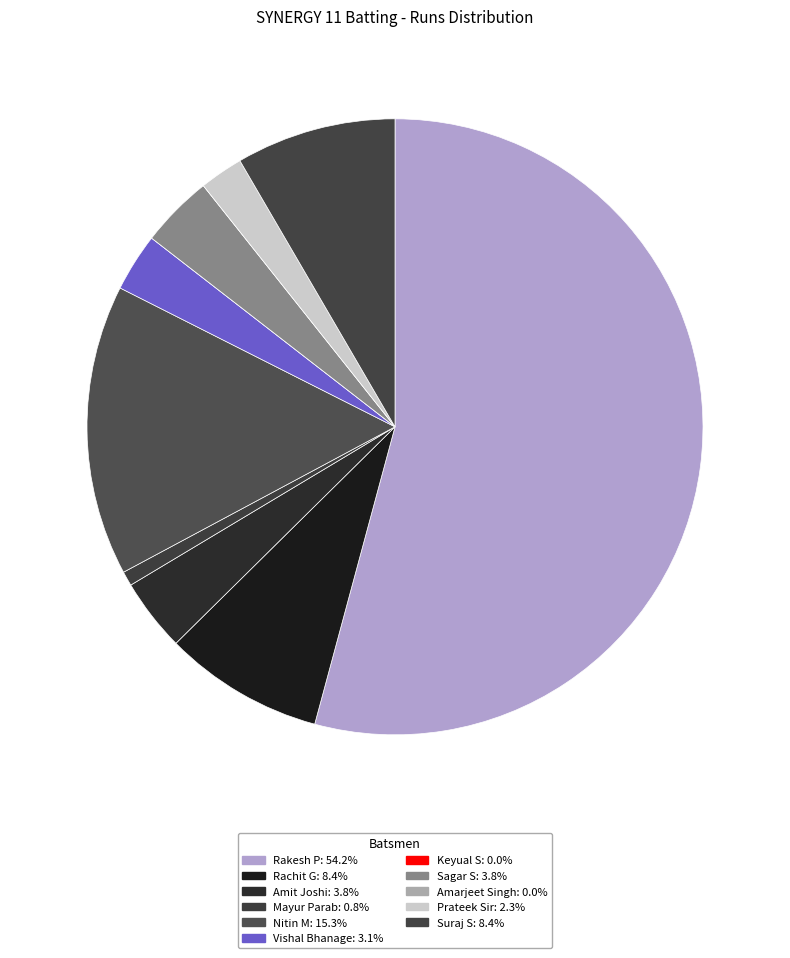

What percentage is the Rakesh P slice, to the nearest percent?

54%